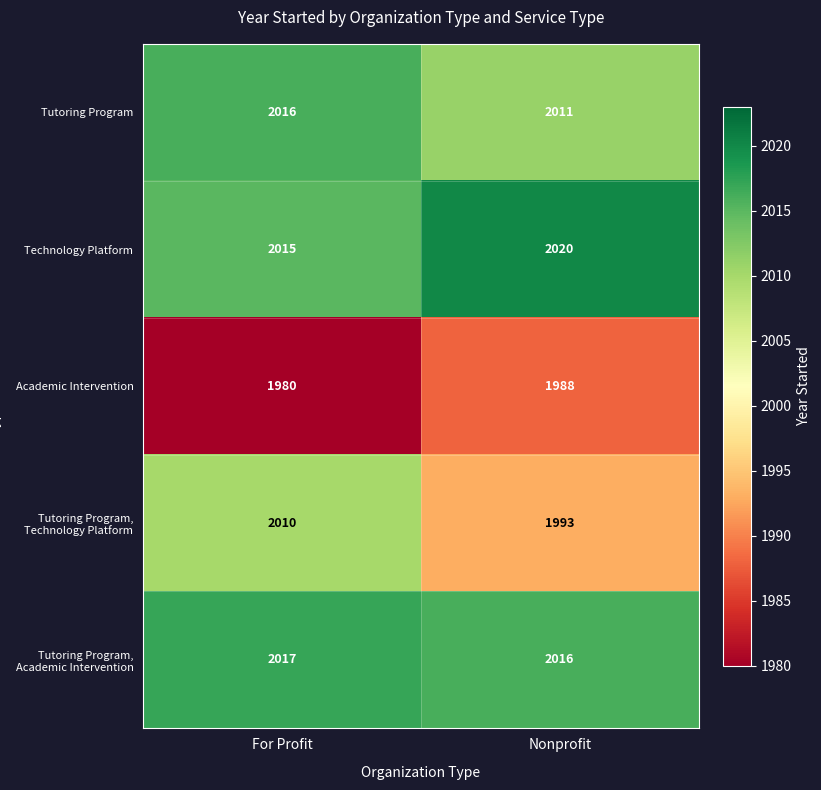

Which label corresponds to the largest value in the chart?

Nonprofit